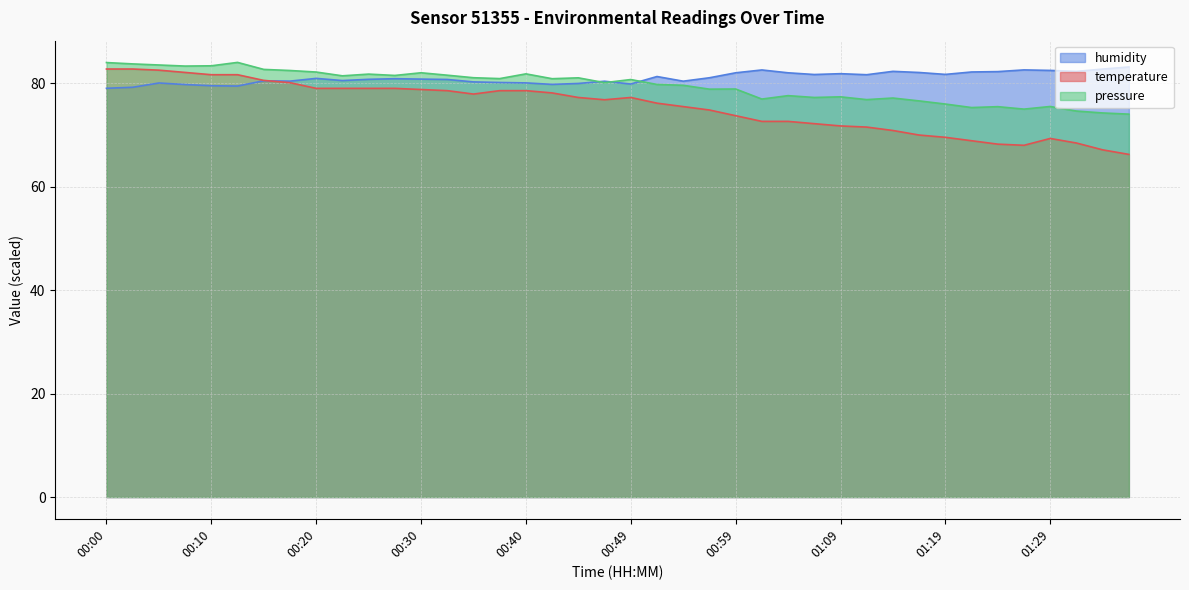

Between 00:20 and 00:57, which is larger?

00:20